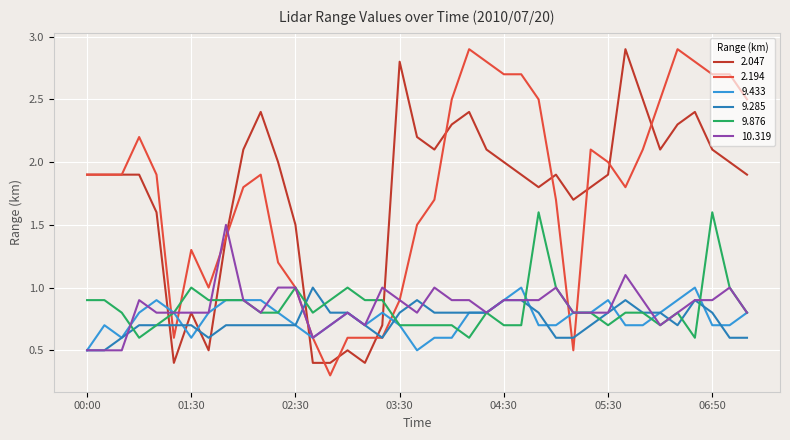

What is the highest value of the 2.047 series?

2.9